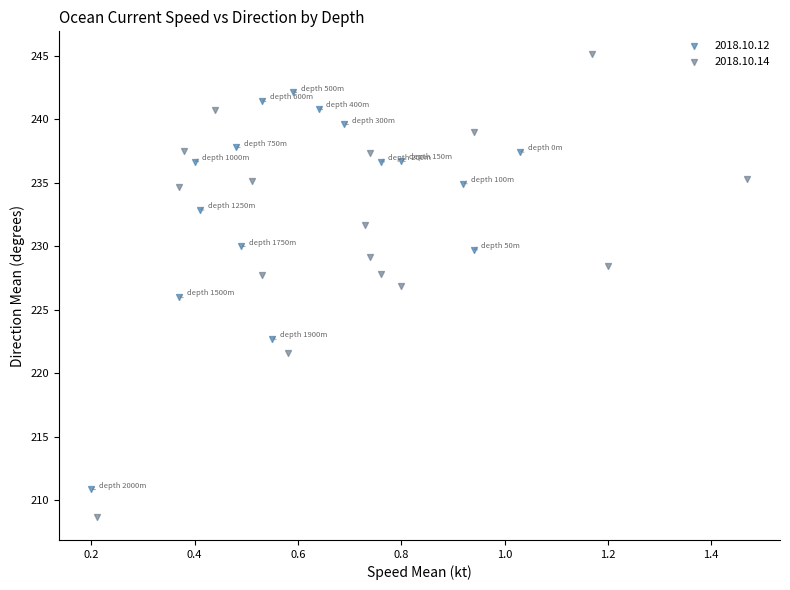

Which series reaches the minimum Y coordinate?

2018.10.14